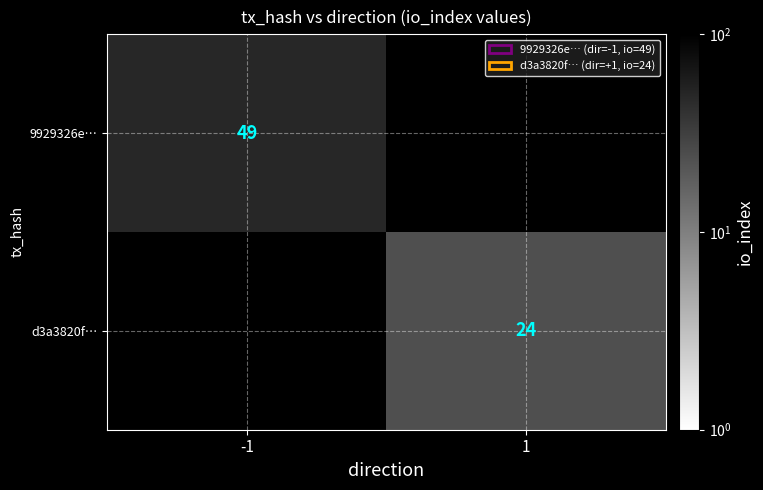

Is the value of 9929326e… at -1 greater than the value of d3a3820f… at 1?

Yes